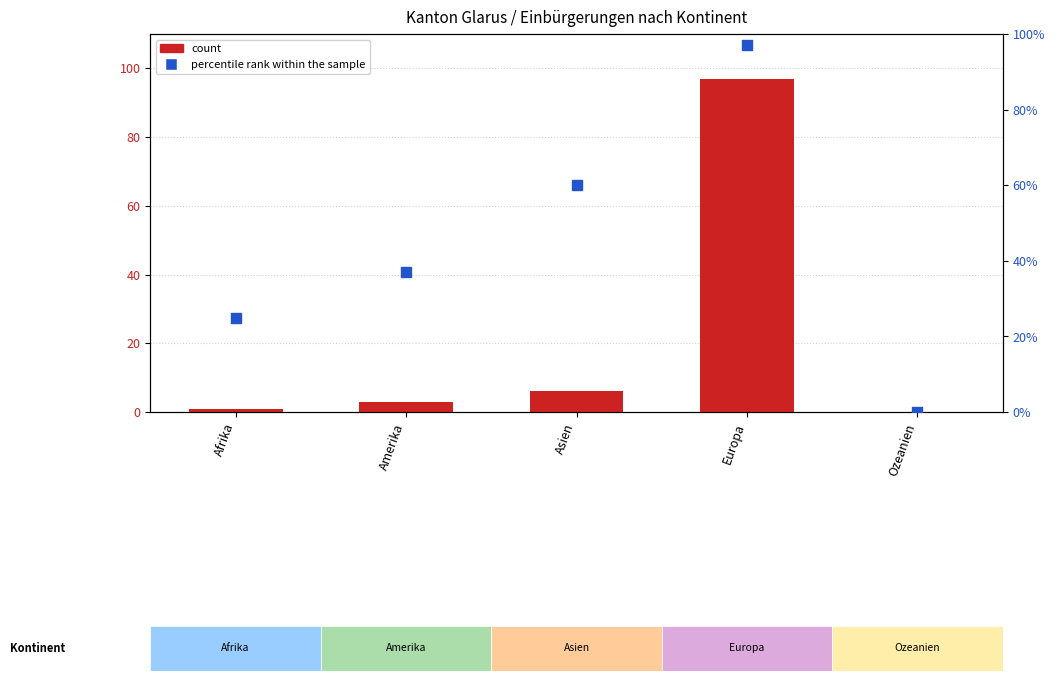

What is the total value across all series at Europa?

194